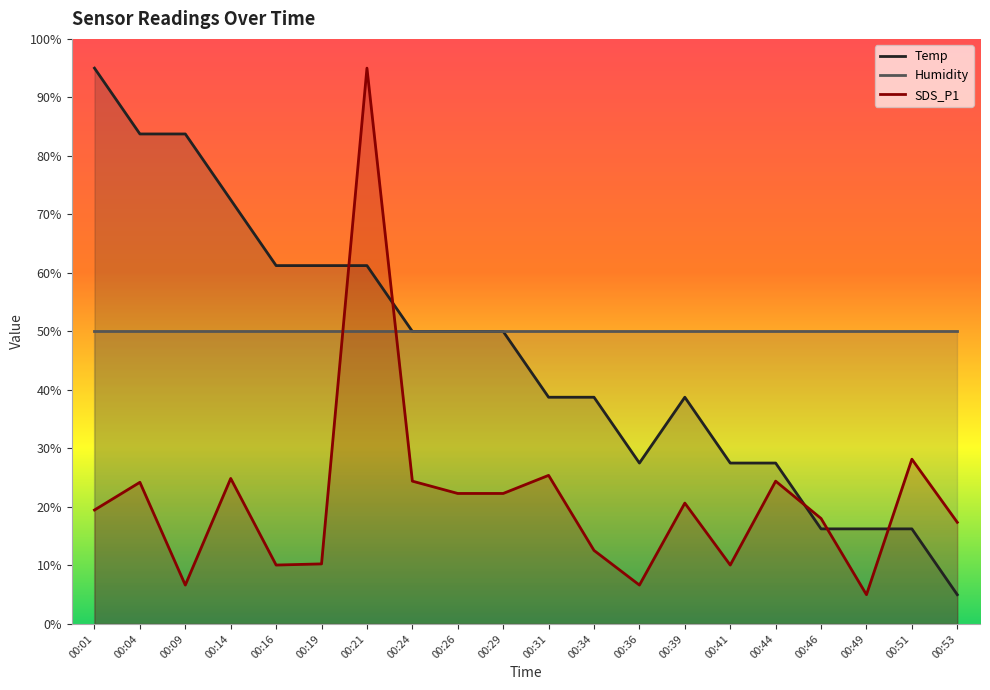

True or false: Temp has more than 1 points higher than both neighbors.

False